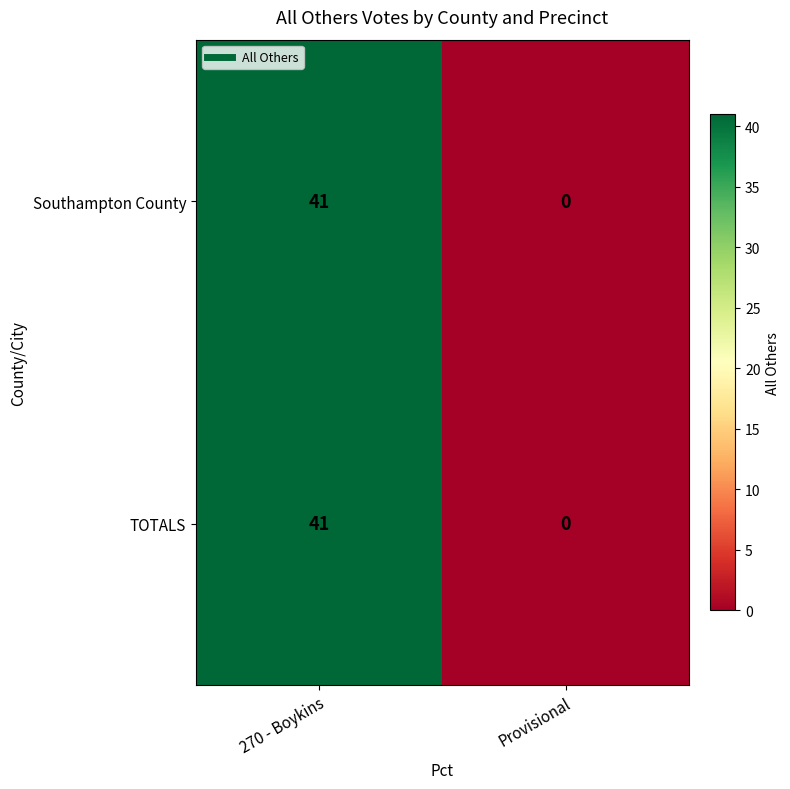

Rank the categories by Southampton County value from lowest to highest.

Provisional, 270 - Boykins